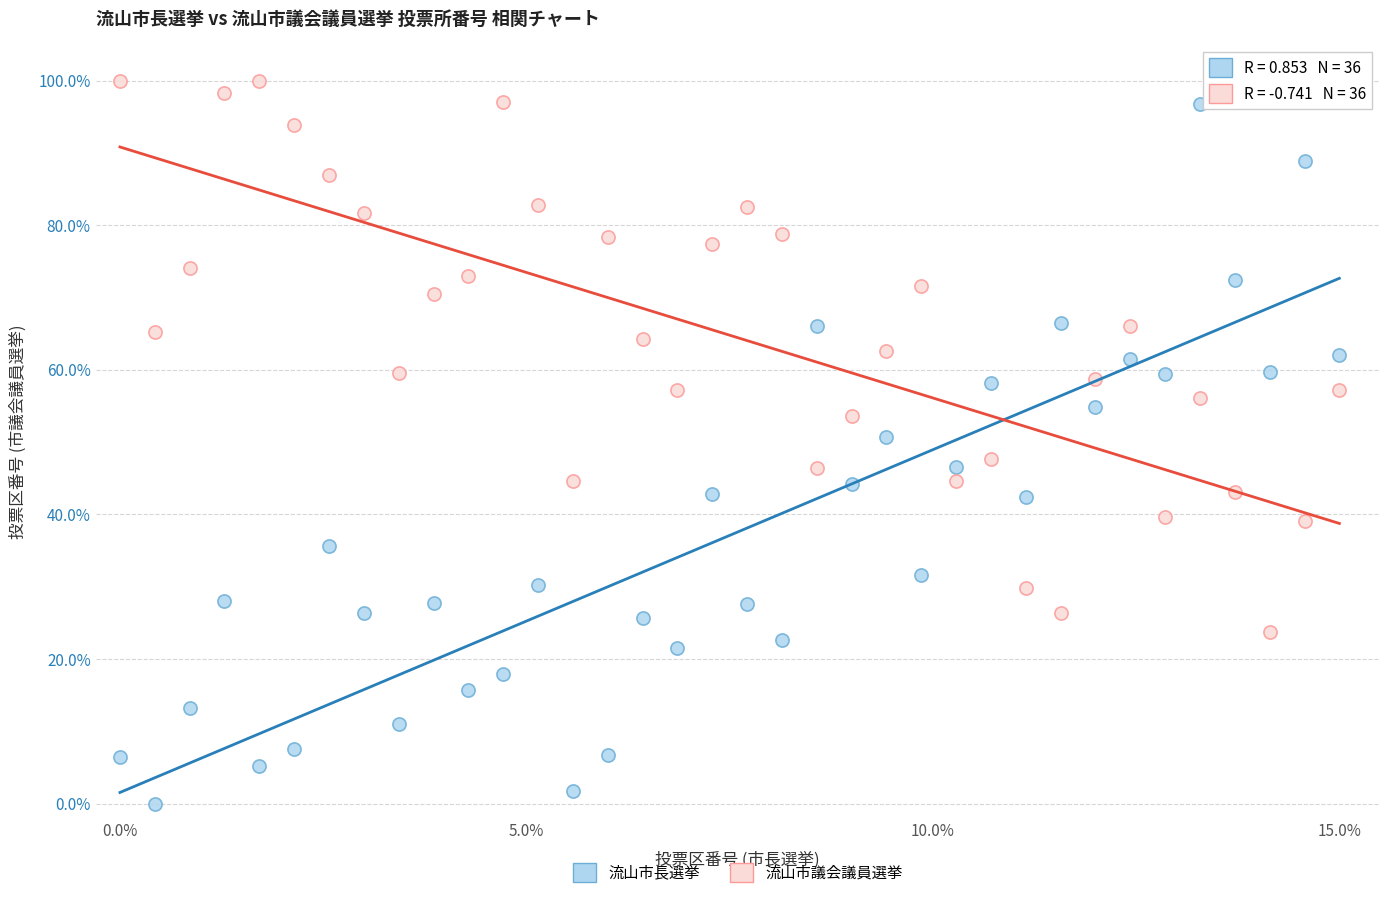

Across all data points, what is the range of X values (max minus min)?

15.0